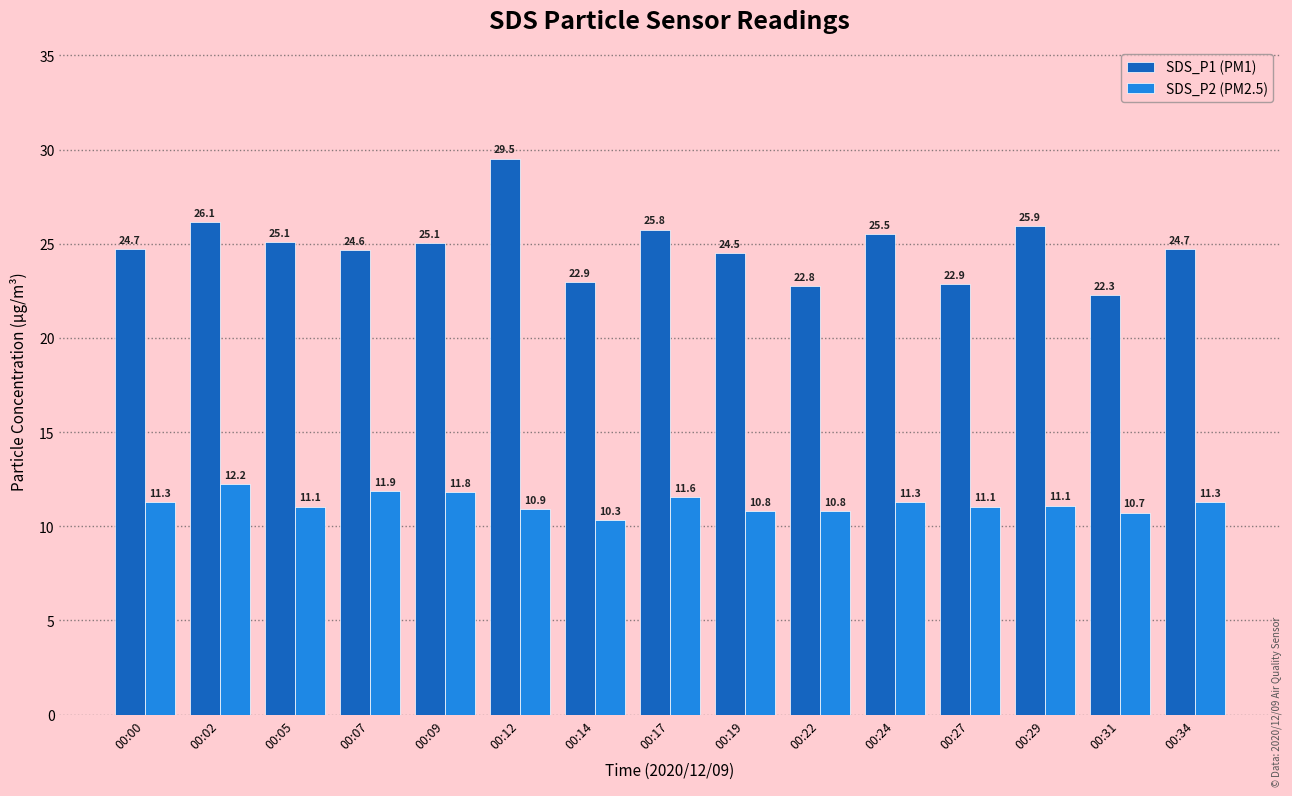

At which label does SDS_P1 (PM1) reach its peak?

00:12